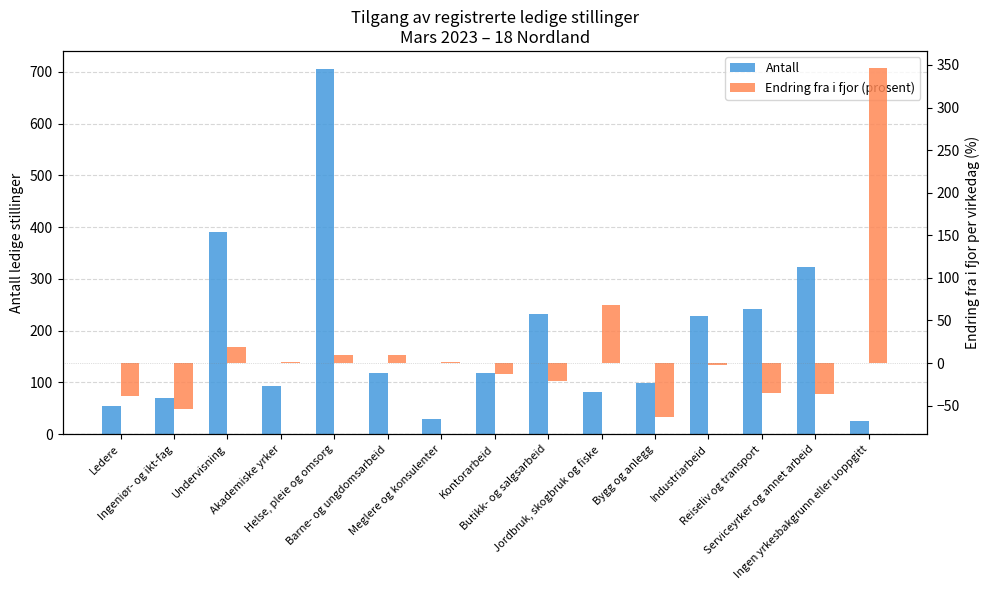

Which series changed the most between Jordbruk, skogbruk og fiske and Reiseliv og transport?

Antall